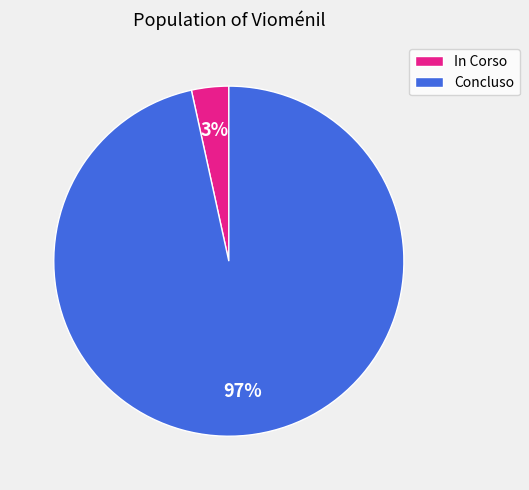

Count the number of slices in the pie.

2